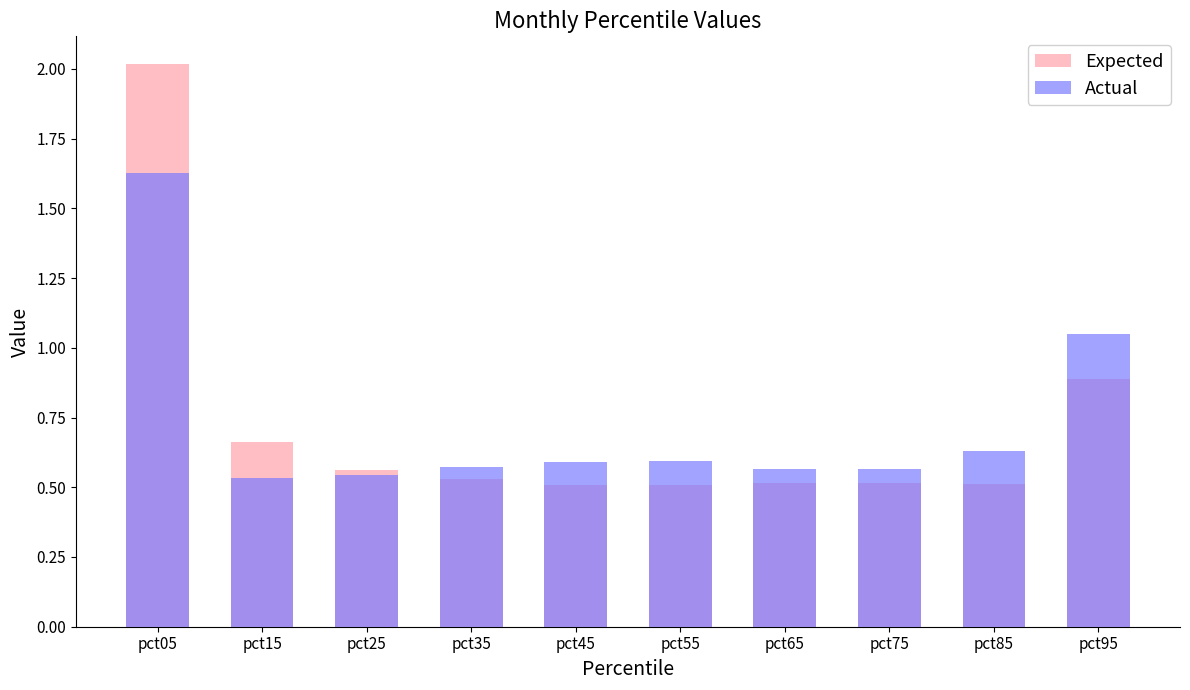

What is the value of the Actual bar at the 10th from the left?

1.1